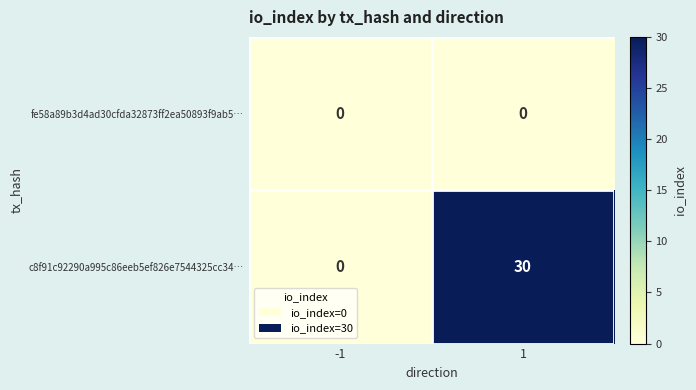

The fe58a89b3d4ad30cfda32873ff2ea50893f9ab5… series shows 0 at -1. True or false?

True